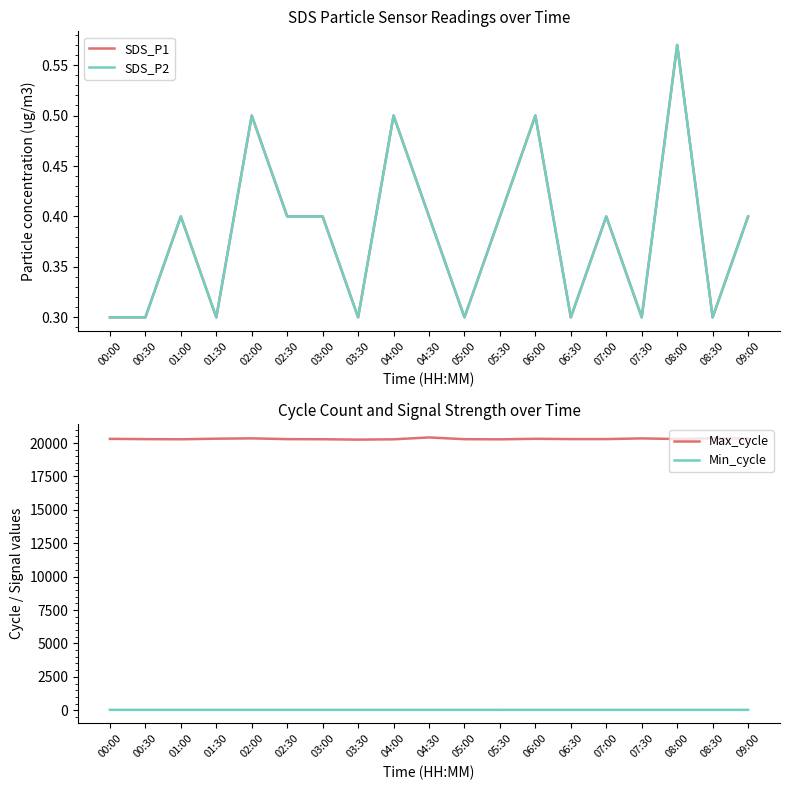

Is the value of SDS_P2 at 04:00 greater than the value of Max_cycle at 03:30?

No